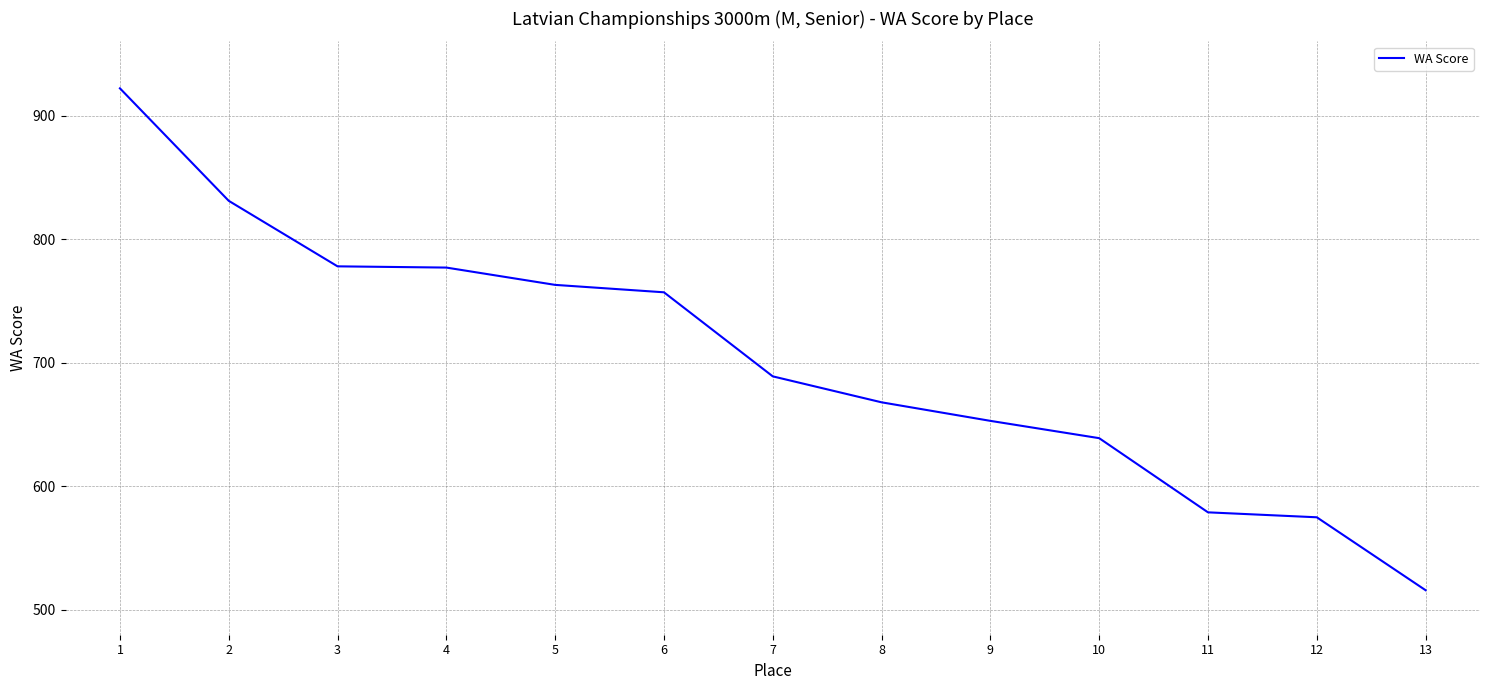

Read the value at 10, to the nearest 50.

650